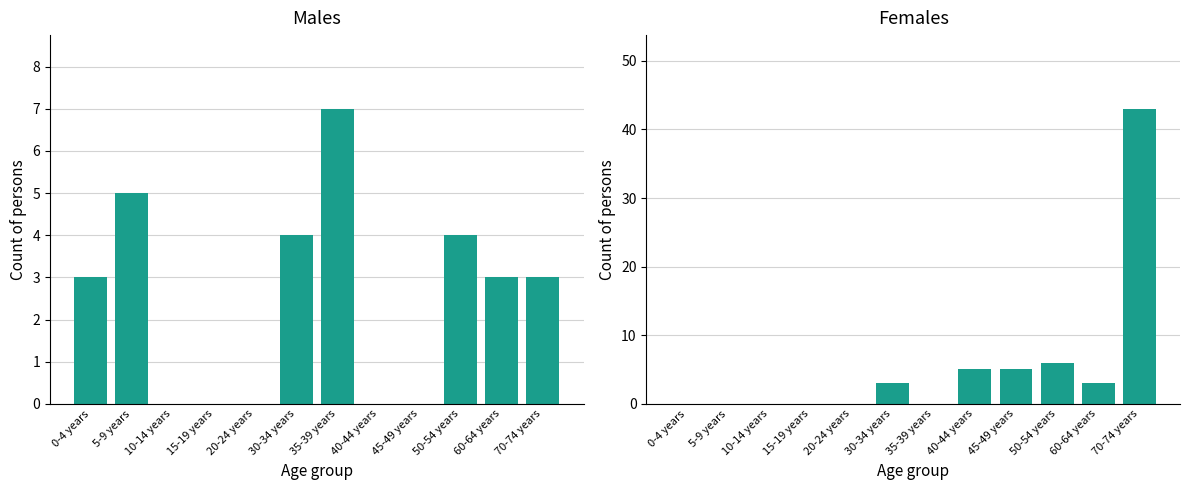

Reading right to left, what are all the values shown in this chart?

Males: 3	3	4	0	0	7	4	0	0	0	5	3
Females: 43	3	6	5	5	0	3	0	0	0	0	0